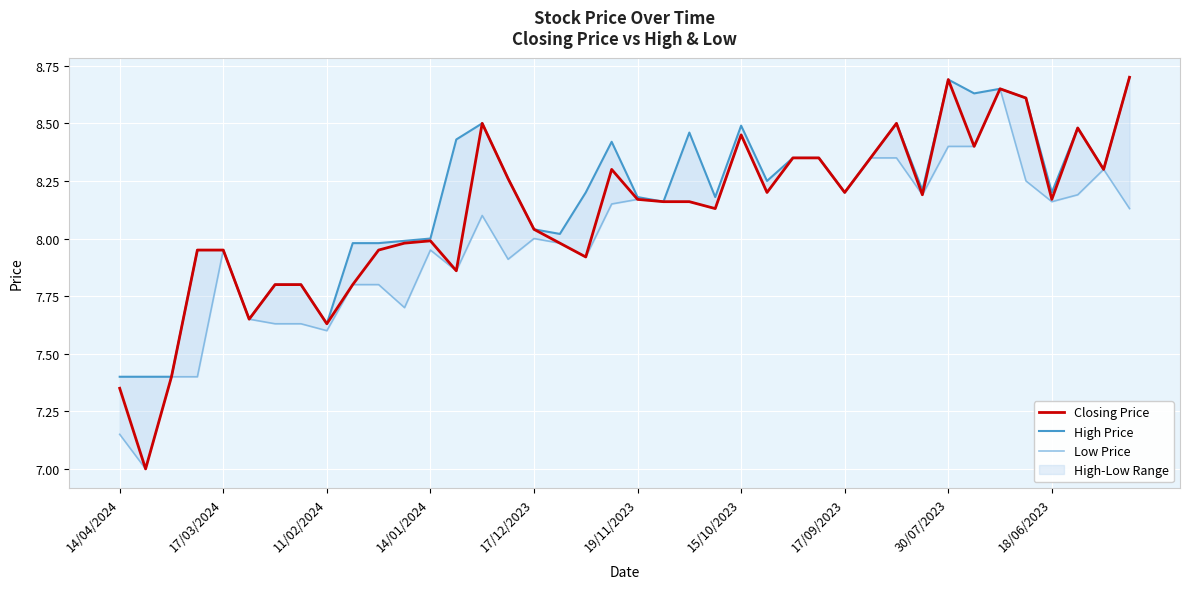

Is it true that Closing Price equals 8.0 at 14/01/2024?

True